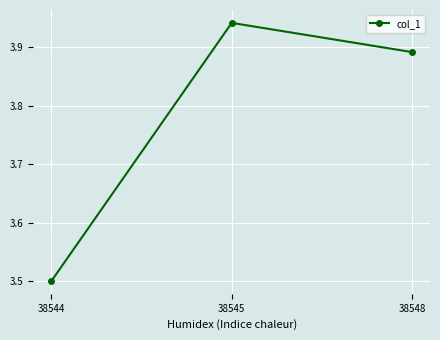

Does the chart display data point markers on the line(s)?

Yes